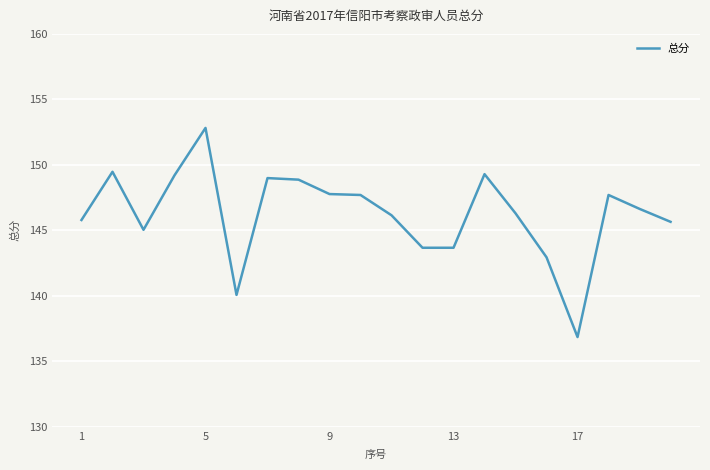

What is the greatest value displayed?

152.8